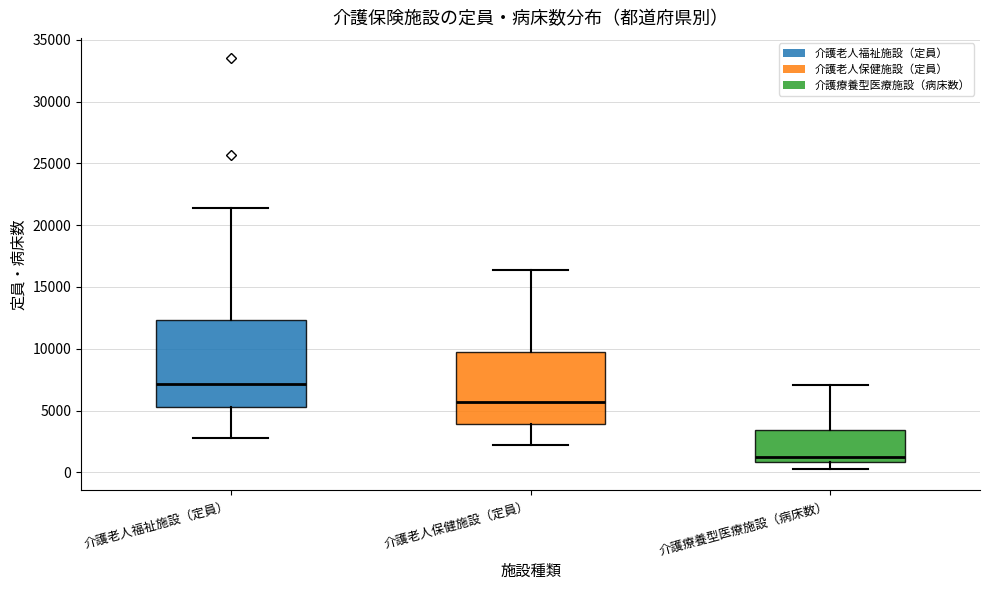

Reading left to right, transcribe this box plot: for each box, give where its median line is, the range the box spans, and where its two whiskers end, as read against the y-axis. The values are not printed on the chart, so give them approximately, as read against the axis.

介護老人福祉施設（定員）: median 7000, box 5500 to 12500, whiskers 3000 to 21500
介護老人保健施設（定員）: median 5500, box 4000 to 9500, whiskers 2000 to 16500
介護療養型医療施設（病床数）: median 1500, box 1000 to 3500, whiskers 0 to 7000